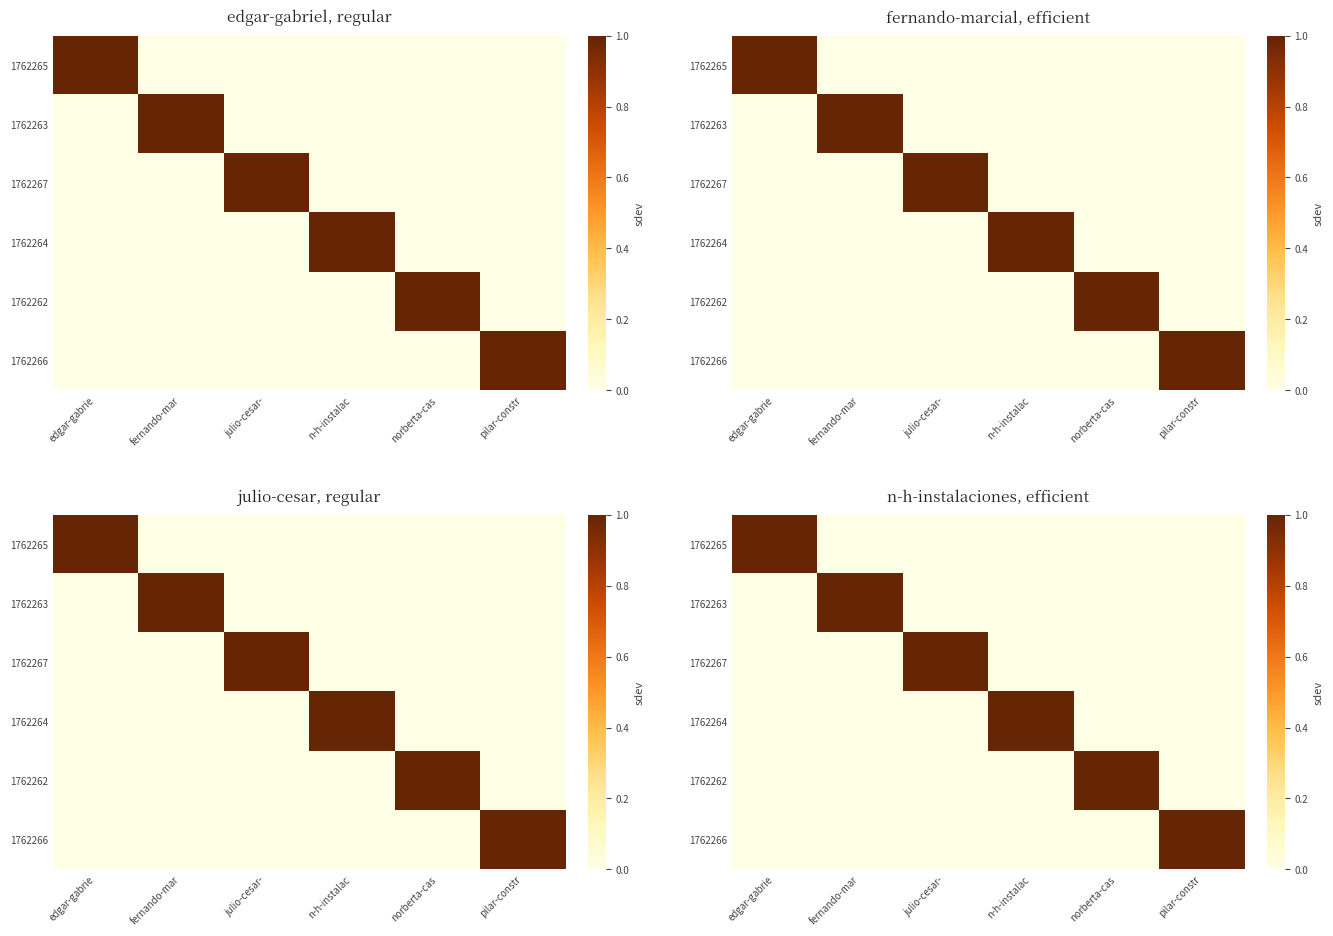

The value of 1762263 at norberta-cas is 0. True or false?

True